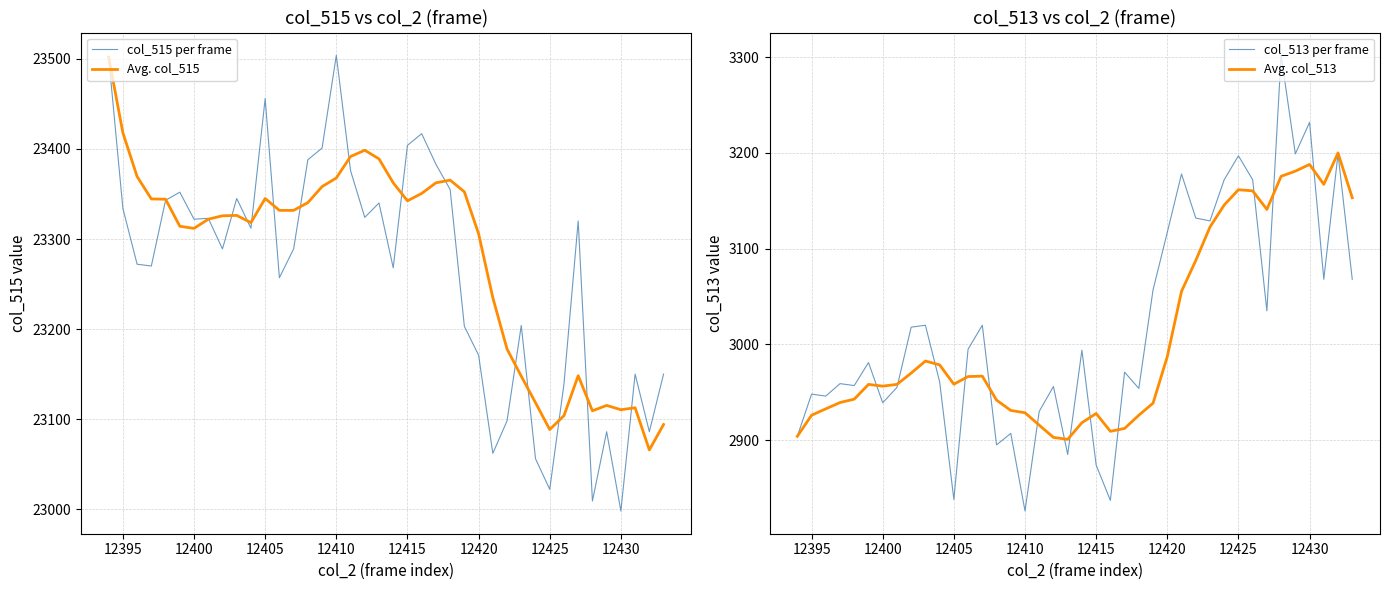

Count the number of categories in the chart.

40